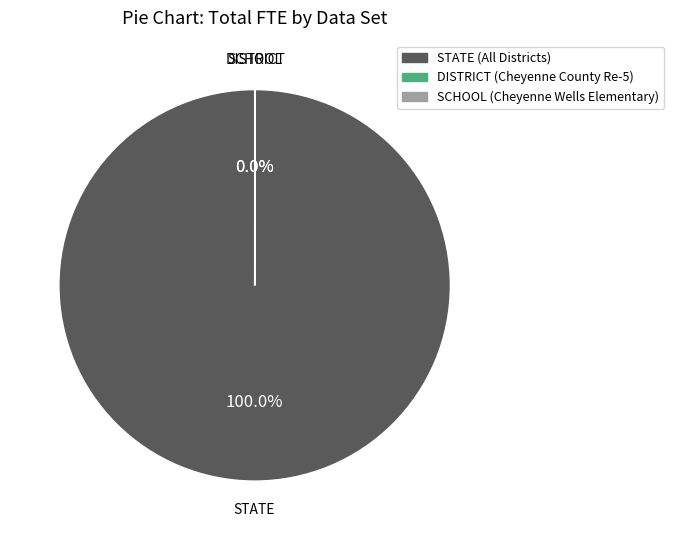

To the nearest percent, what is the average slice percentage?

33%